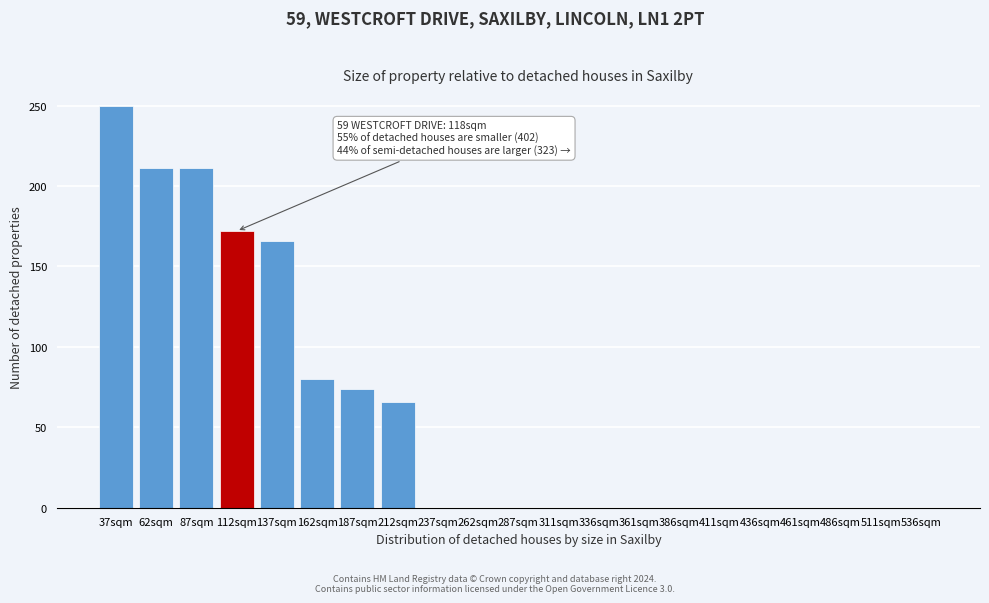

Reading left to right, what are all the values shown in this chart?

37sqm=250	62sqm=211	87sqm=211	112sqm=172	137sqm=166	162sqm=80	187sqm=74	212sqm=66	237sqm=0	262sqm=0	287sqm=0	311sqm=0	336sqm=0	361sqm=0	386sqm=0	411sqm=0	436sqm=0	461sqm=0	486sqm=0	511sqm=0	536sqm=0